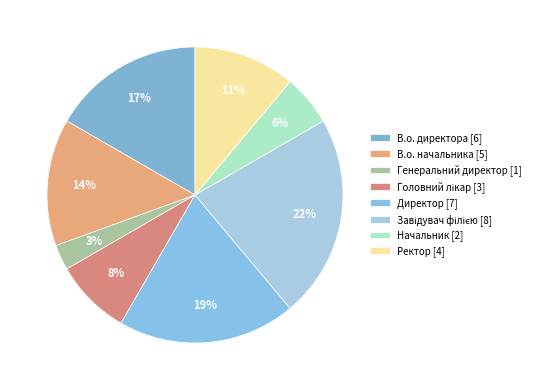

True or false: В.о. директора accounts for 17% of the total.

True